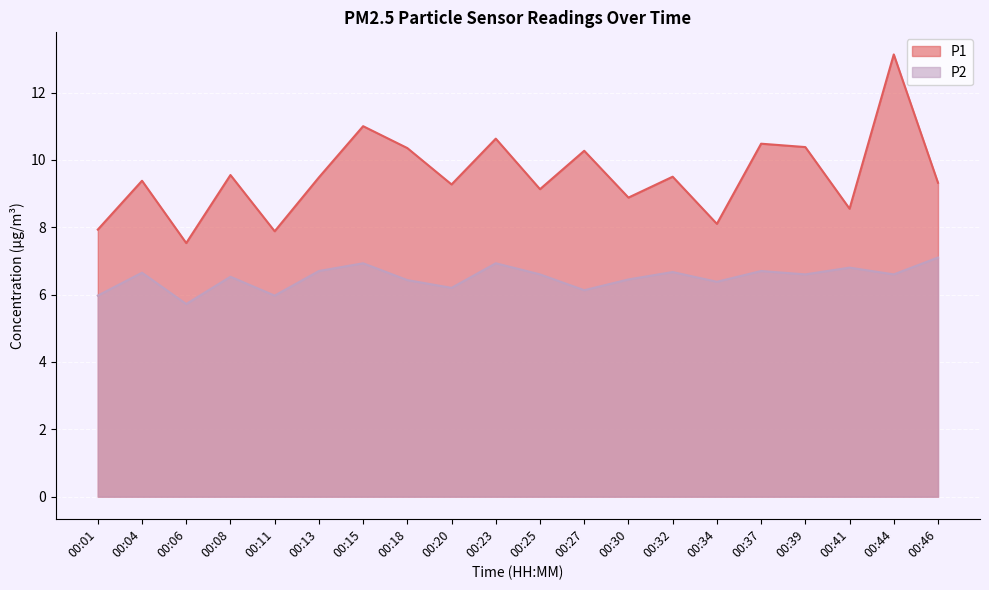

How many data points in P2 are less than 6?

3